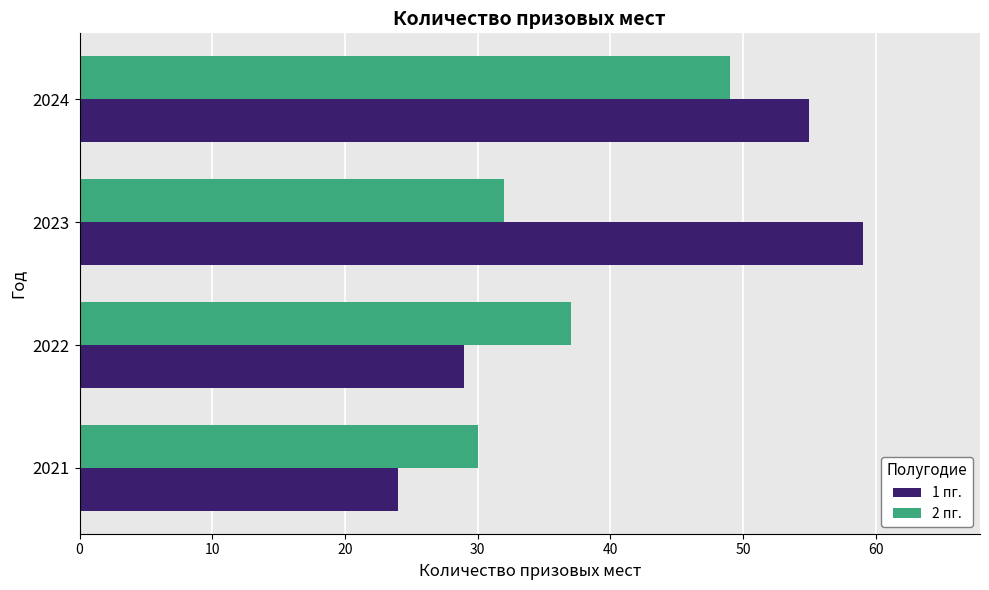

What are all the series names shown in the legend?

1 пг., 2 пг.